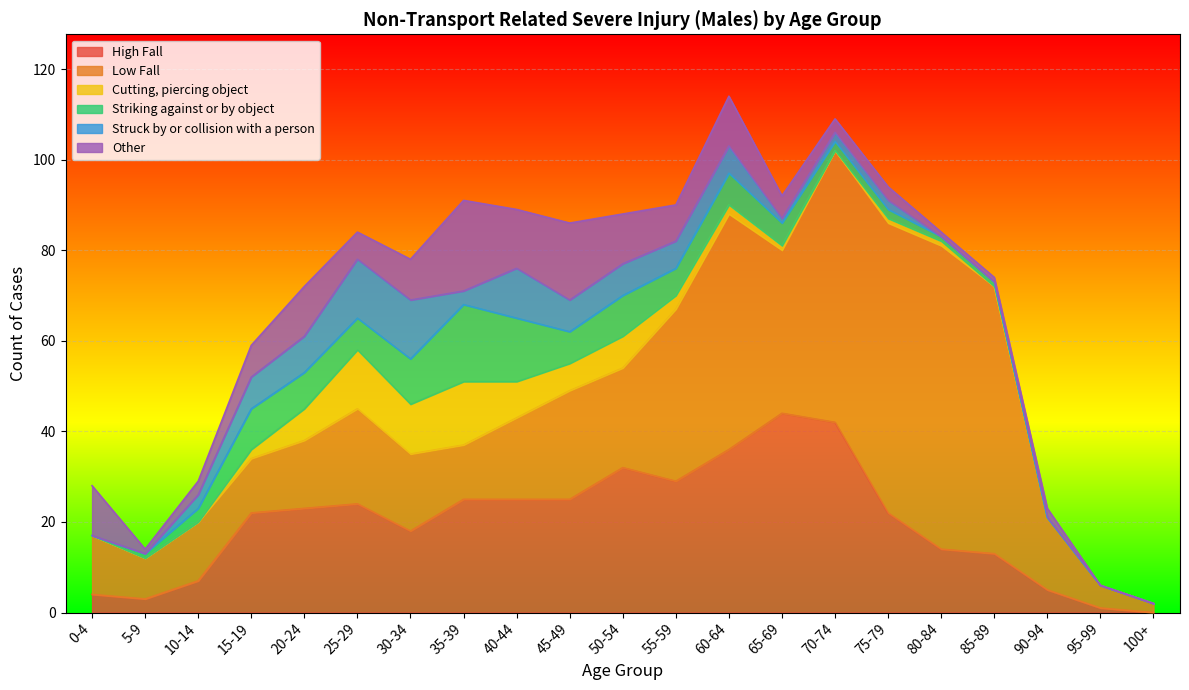

Between 50-54 and 40-44, which is larger?

50-54